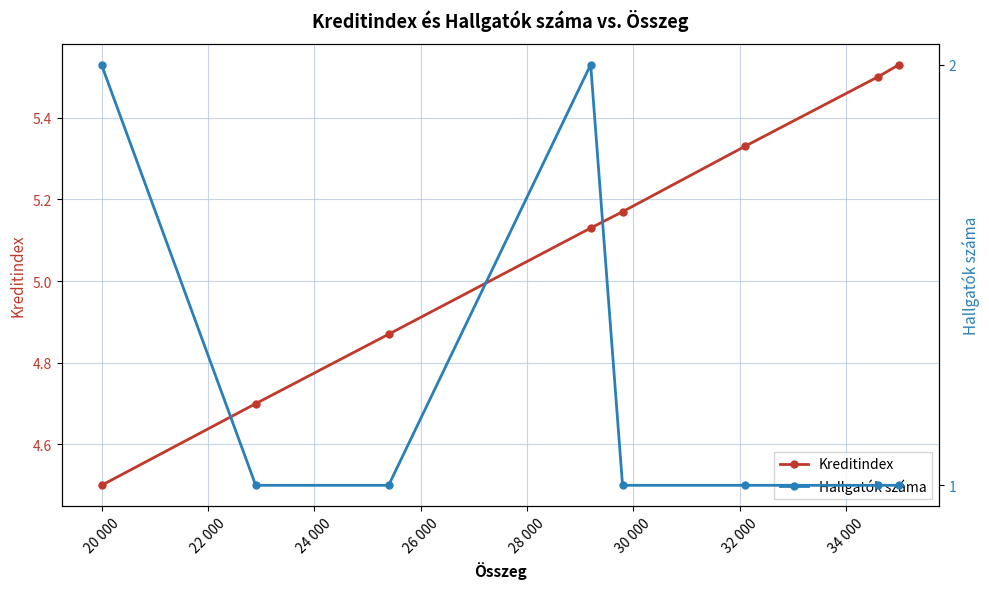

What is the minimum value for Kreditindex?

4.5